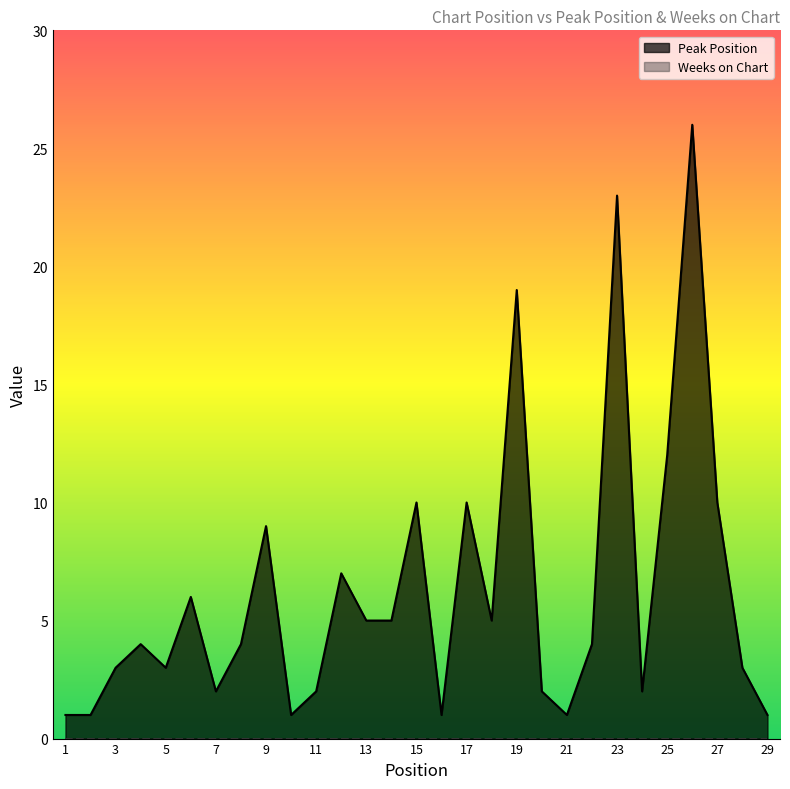

At which label does Weeks on Chart reach its peak?

1